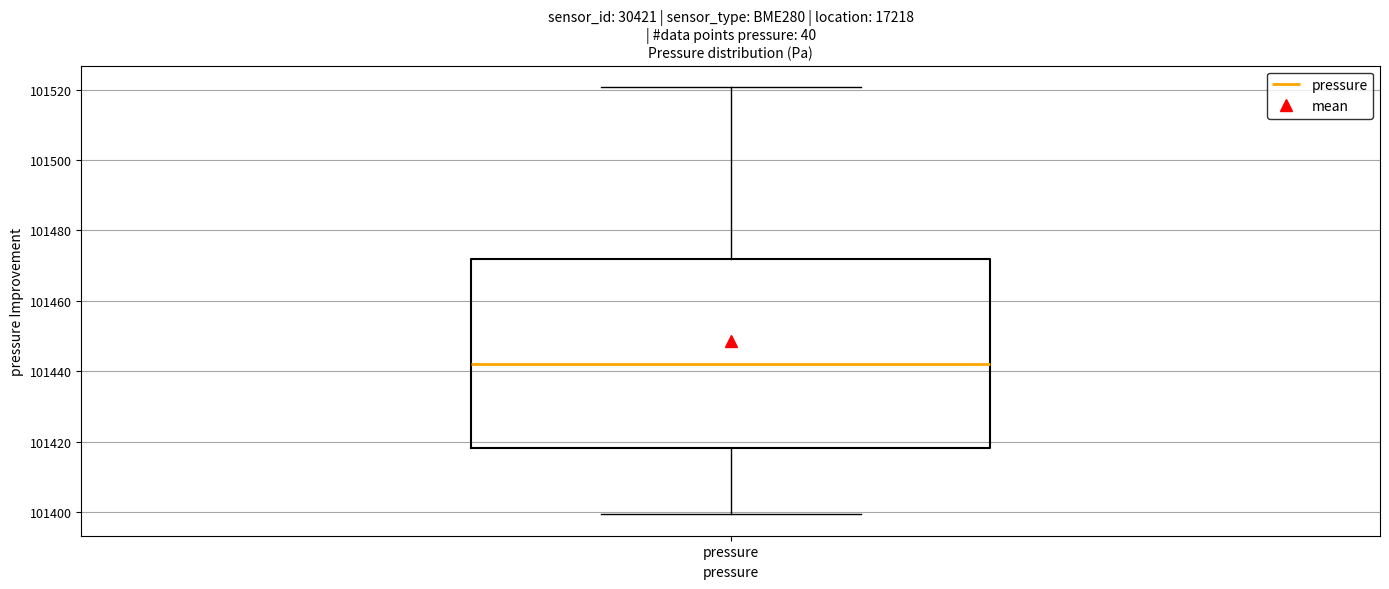

Where is the lower edge of the box for pressure on the y-axis? The values are not printed on the chart, so give them approximately, as read against the axis.

101418